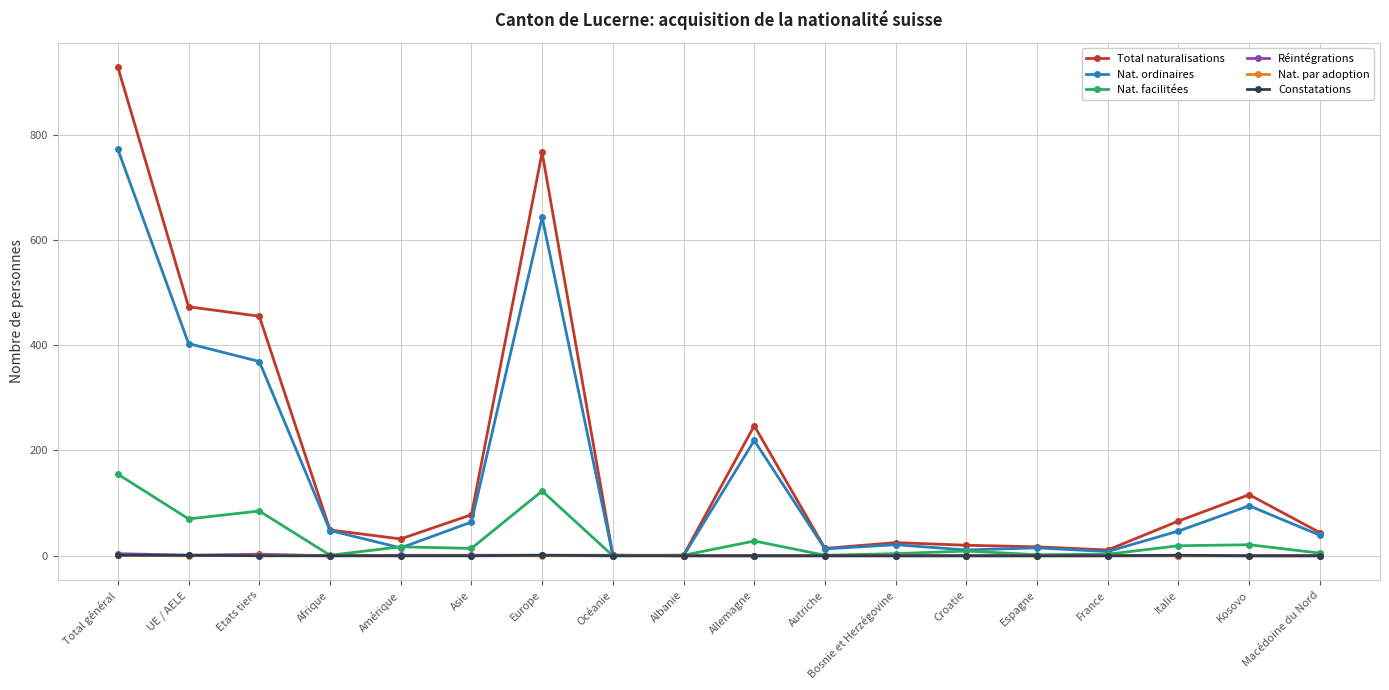

At which category does Nat. ordinaires reach its first local peak?

Europe